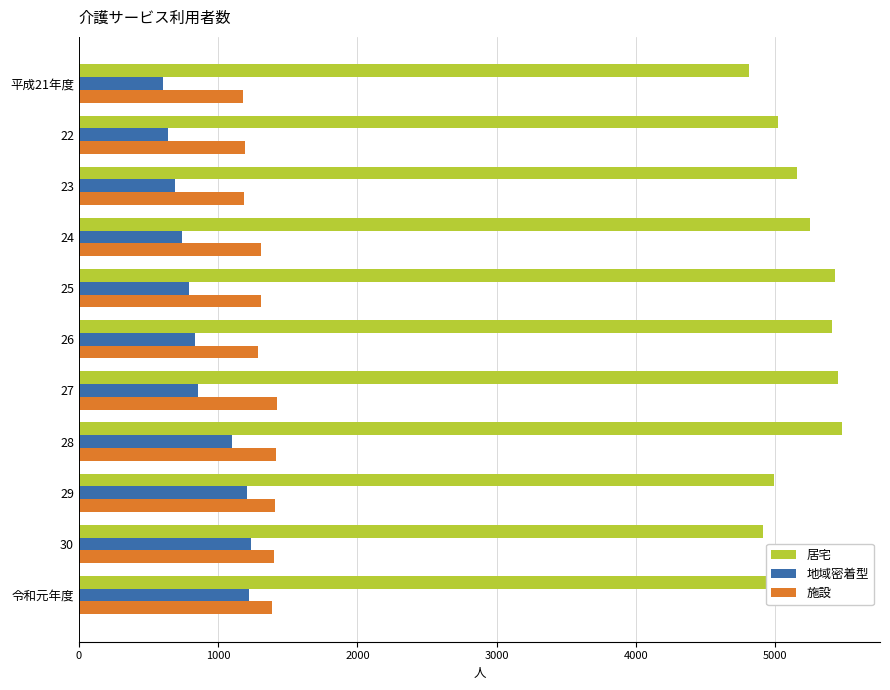

Which series has the largest total across all categories?

居宅